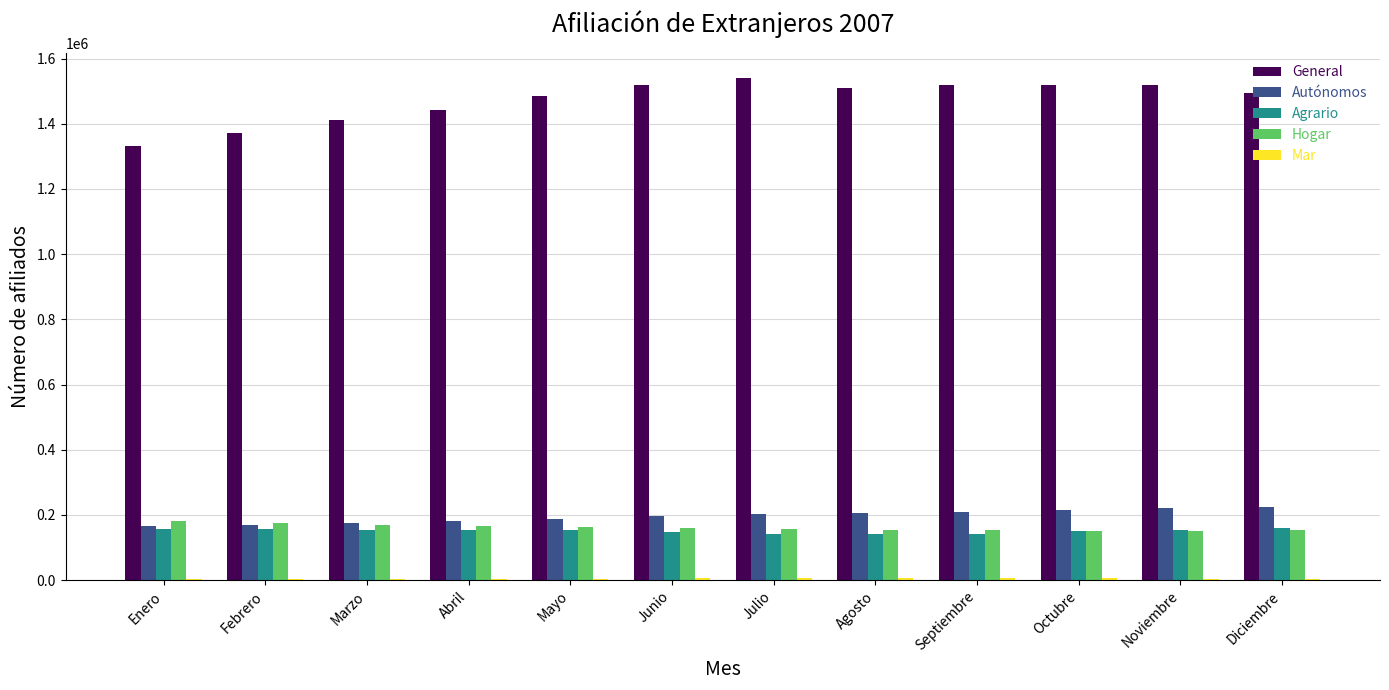

How many categories are shown in the chart?

12